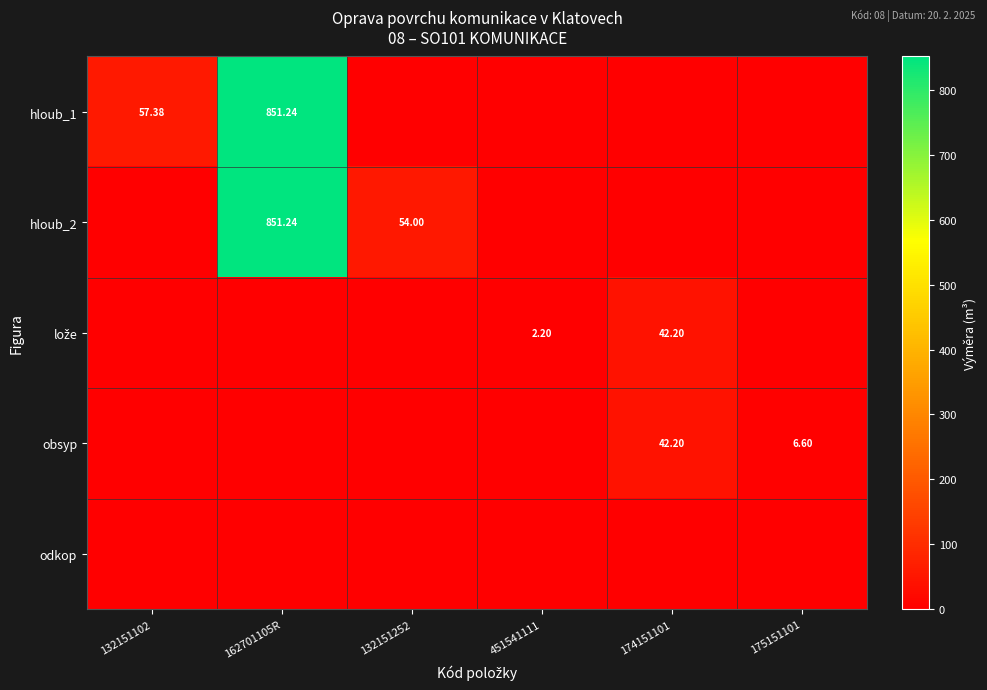

At which category is the sum across all series the highest?

162701105R